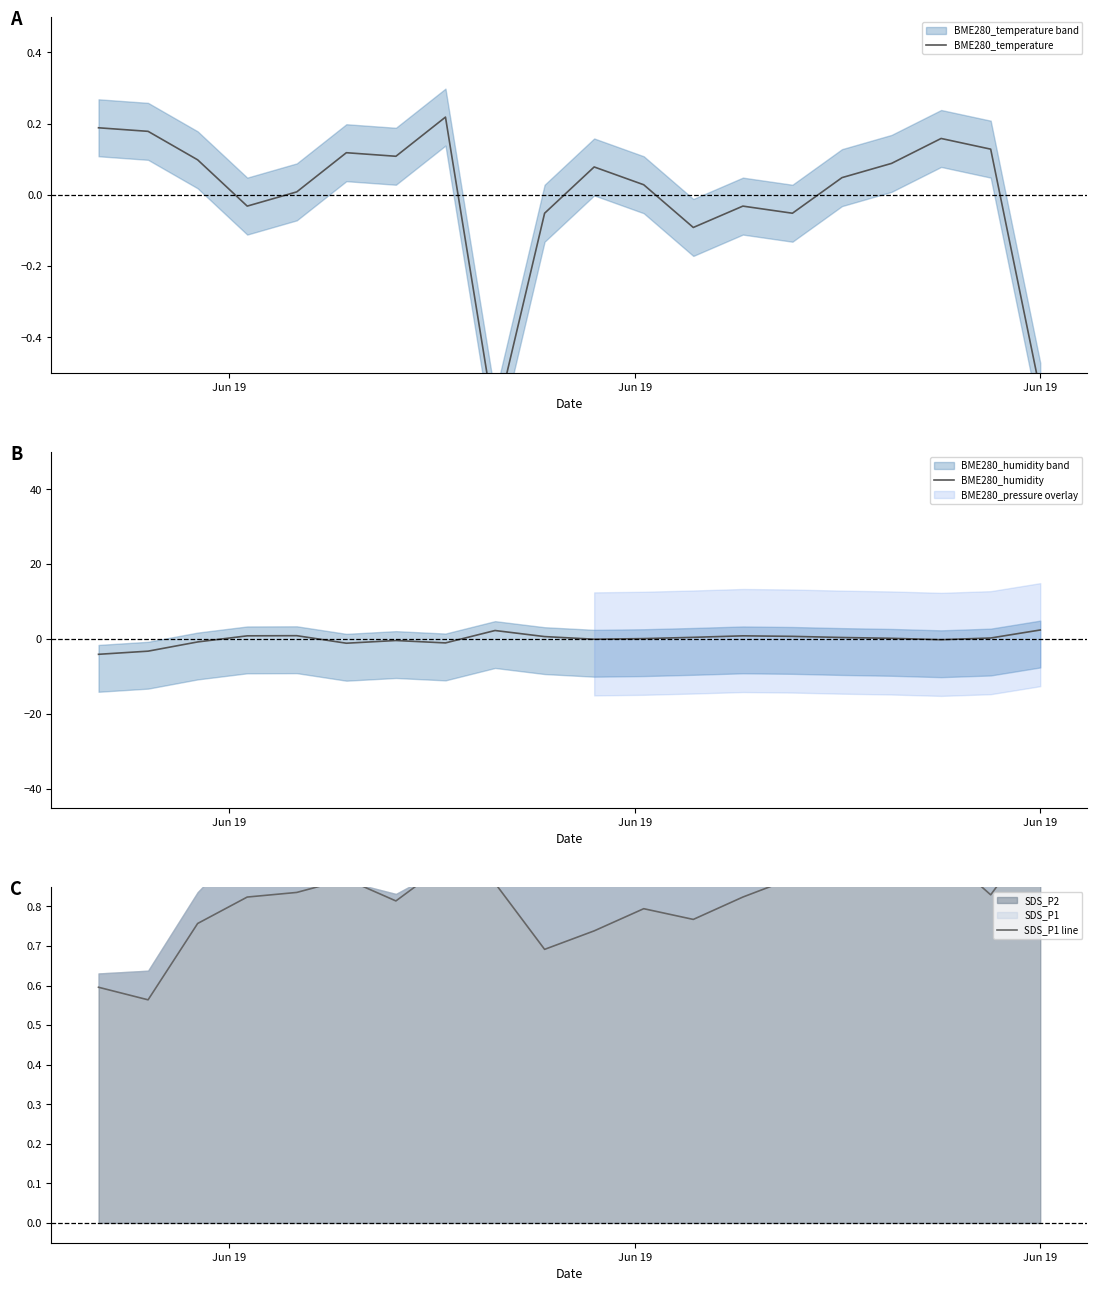

True or false: BME280_humidity and SDS_P1 line cross at least once.

True